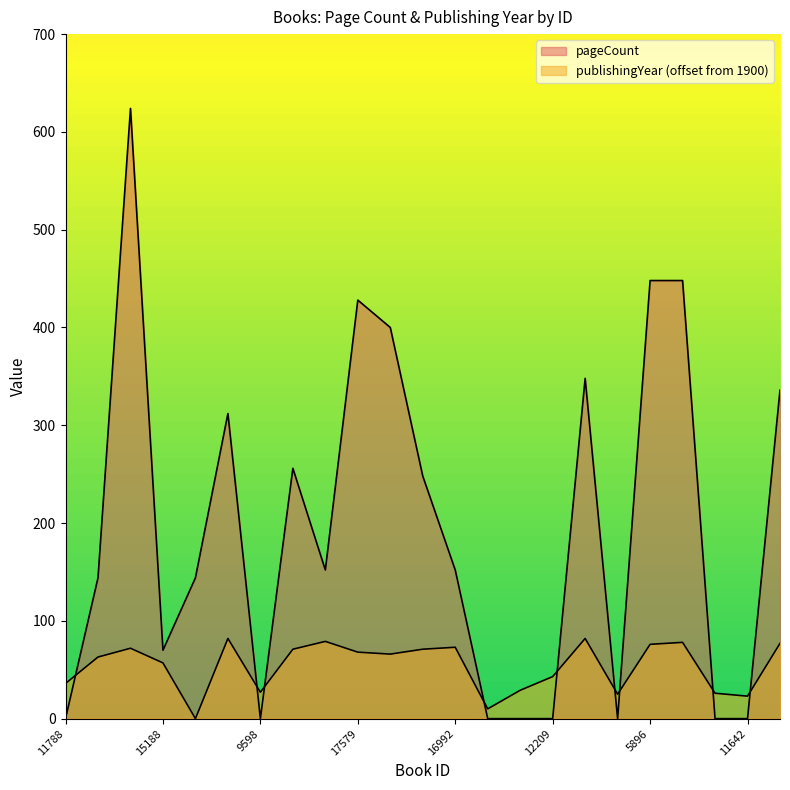

What is the change in value from 15126 to 14591?

-144